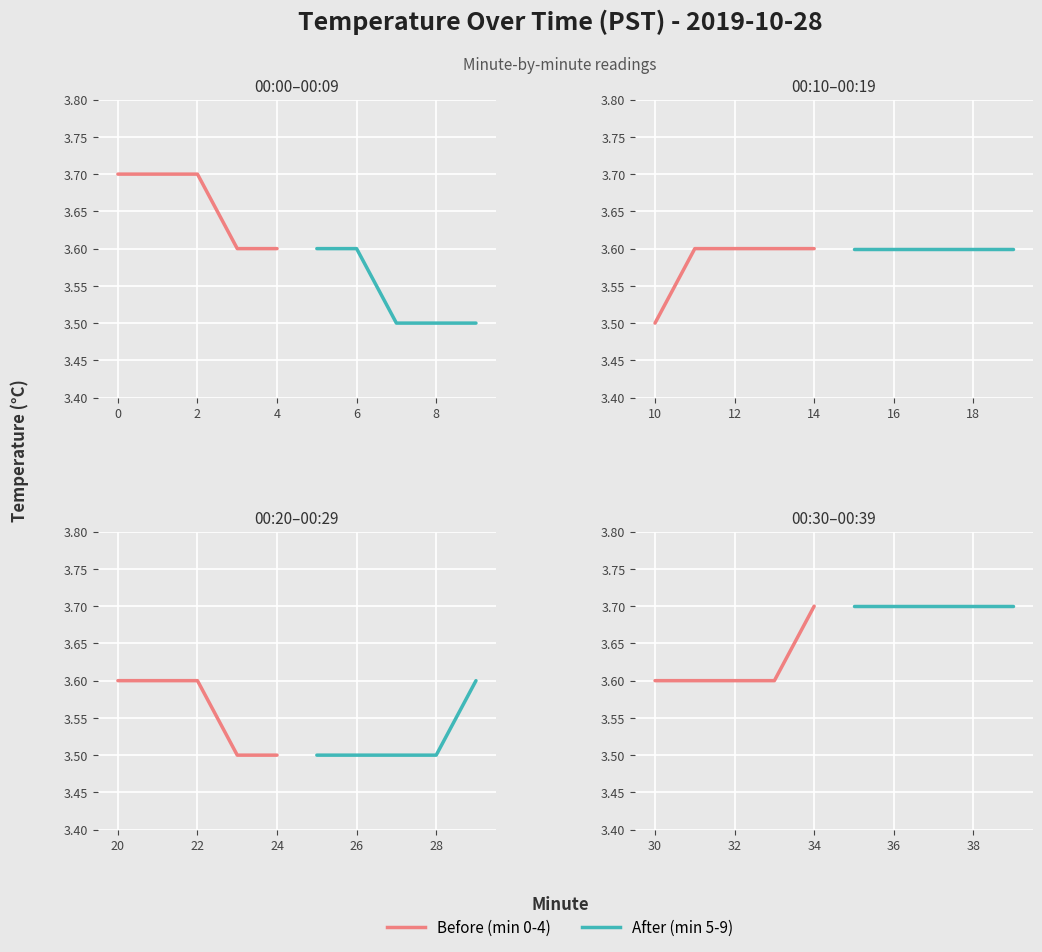

True or false: Before (min 0-4) and After (min 5-9) intersect in this chart.

False